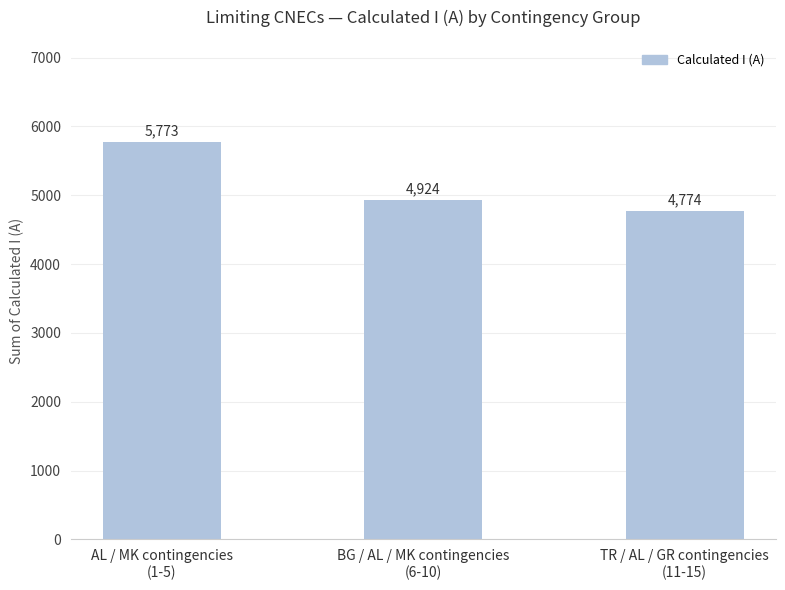

Approximately how many times larger is the value at BG / AL / MK contingencies
(6-10) compared to AL / MK contingencies
(1-5)?

0.9